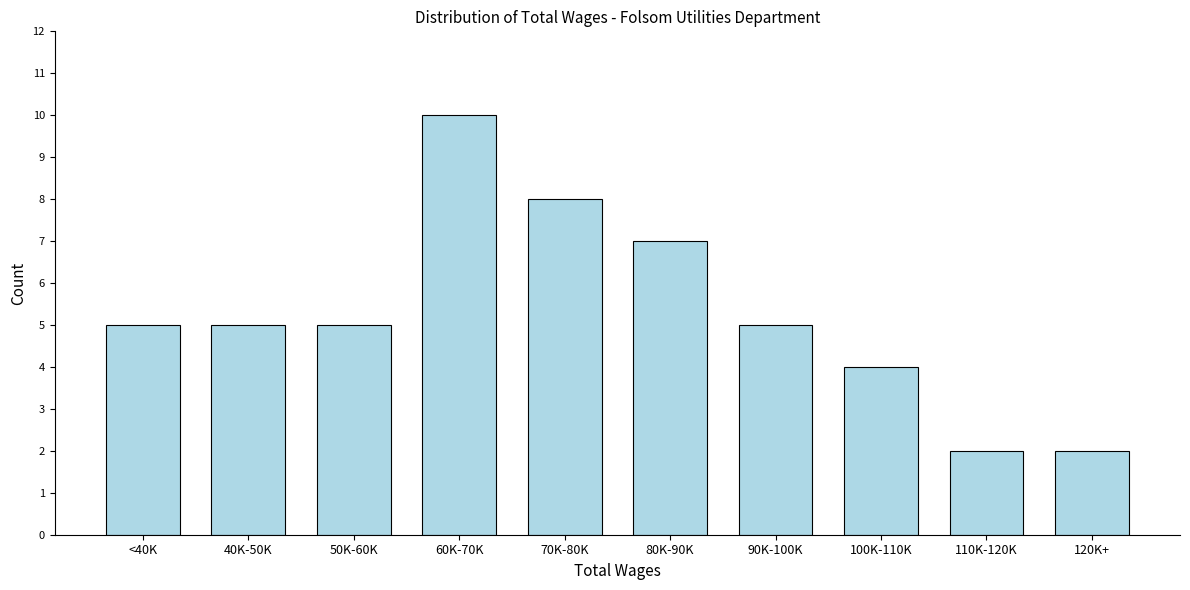

Reading left to right, list all the values displayed in this chart.

5	5	5	10	8	7	5	4	2	2